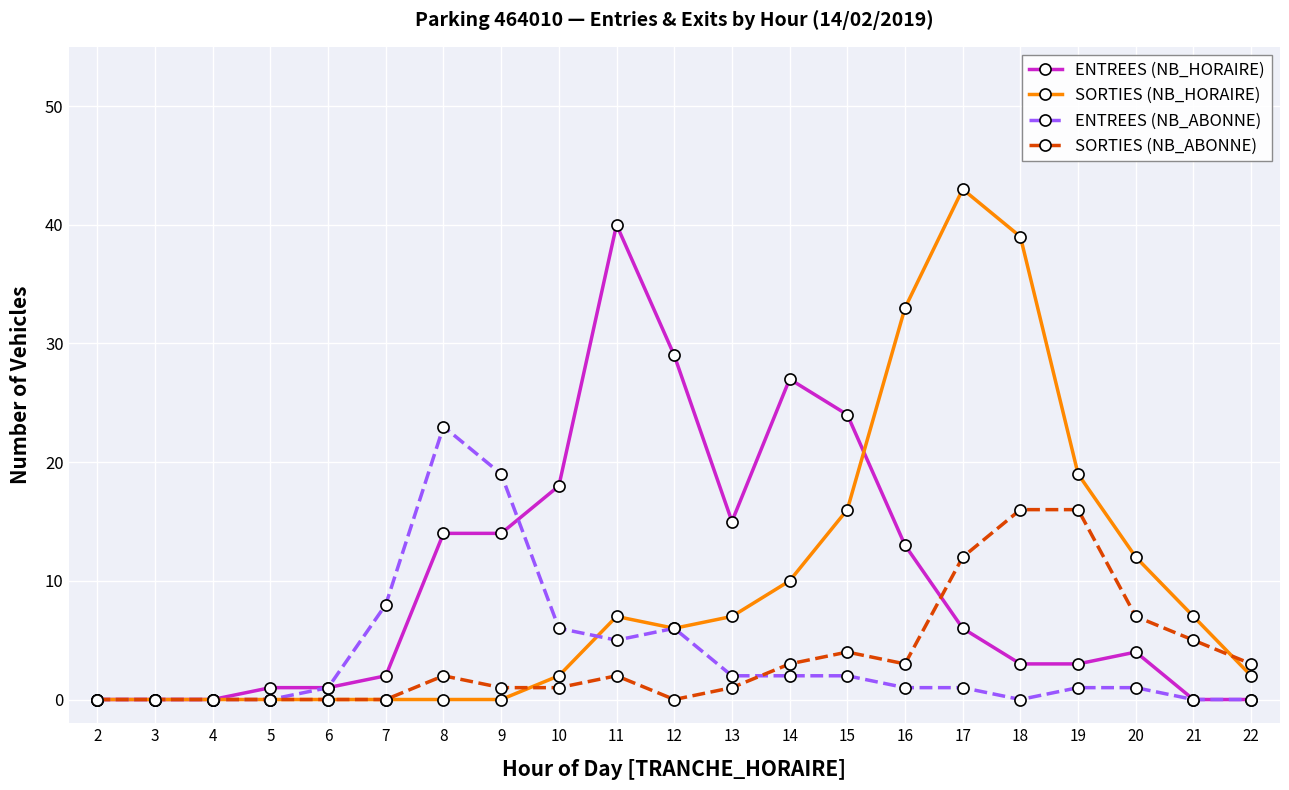

What are all the series names shown in the legend?

ENTREES (NB_HORAIRE), SORTIES (NB_HORAIRE), ENTREES (NB_ABONNE), SORTIES (NB_ABONNE)